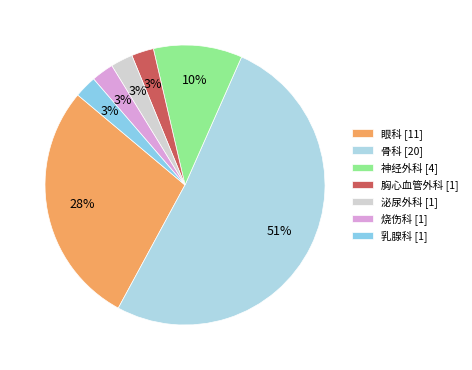

Is it true that 神经外科 is 10% of the pie?

True